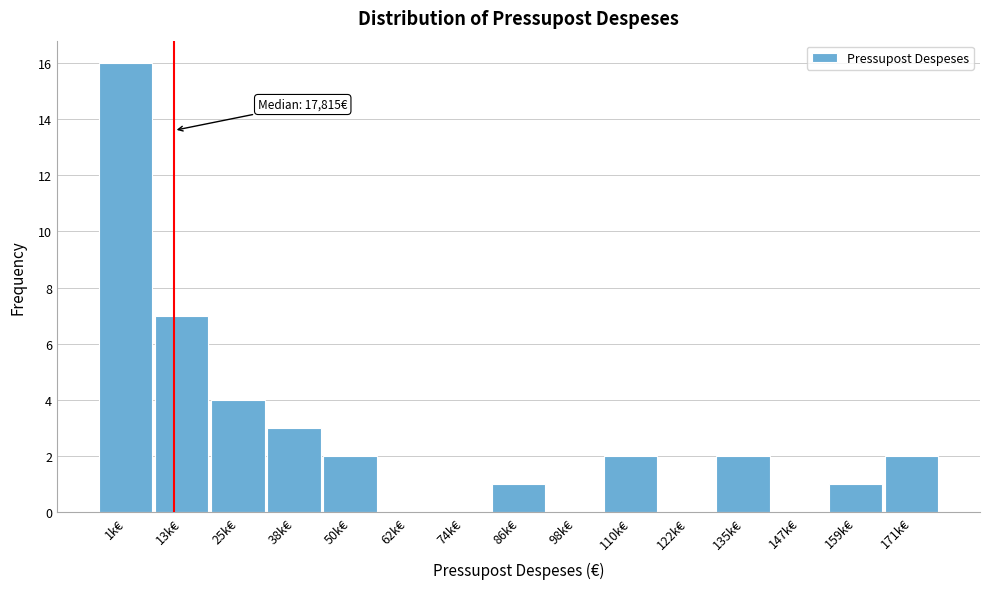

Reading left to right, transcribe all the data shown in this chart.

1k€=16	13k€=7	25k€=4	38k€=3	50k€=2	62k€=0	74k€=0	86k€=1	98k€=0	110k€=2	122k€=0	135k€=2	147k€=0	159k€=1	171k€=2